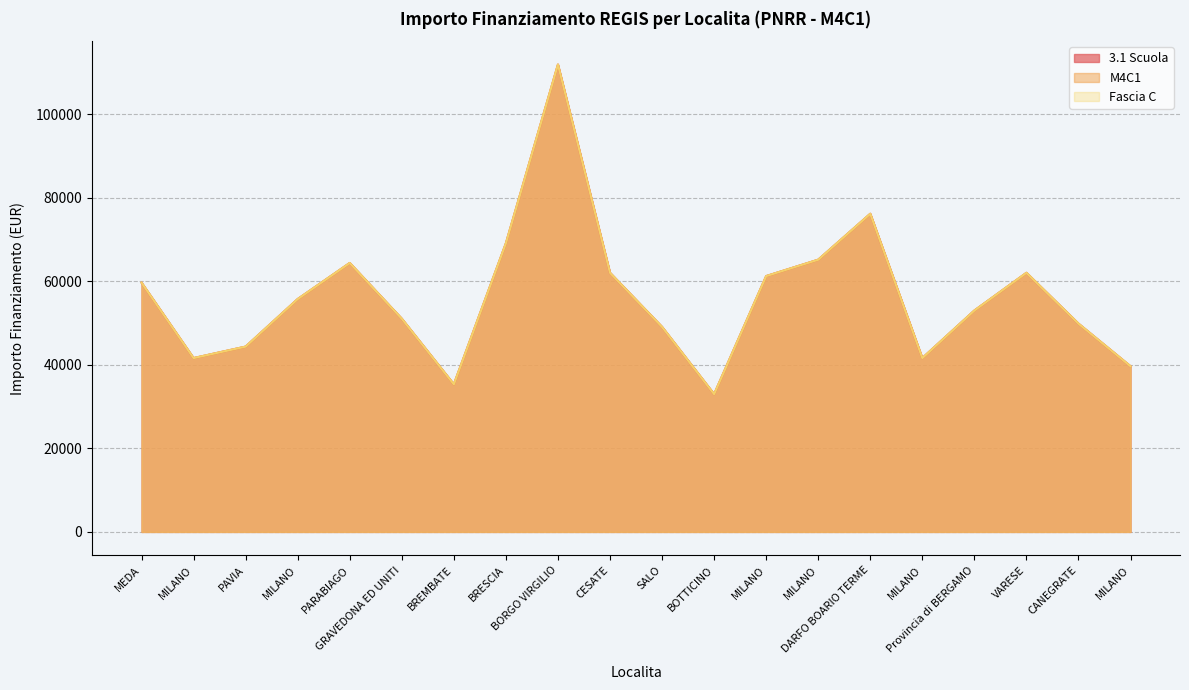

True or false: 3.1 Scuola and Fascia C cross at least once.

False